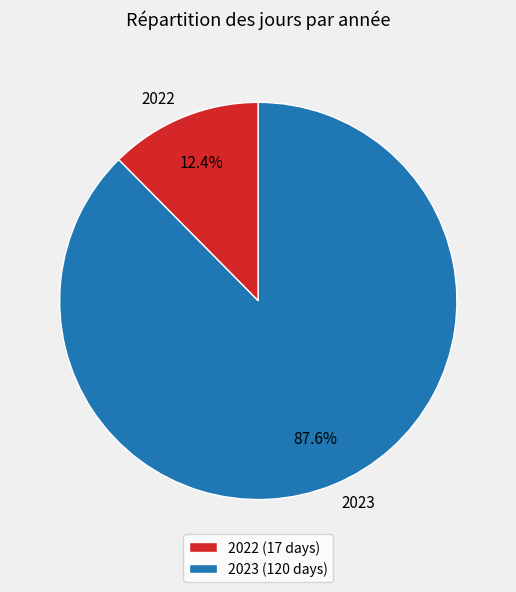

To the nearest percent, what is the combined percentage of 2022 and 2023?

100%